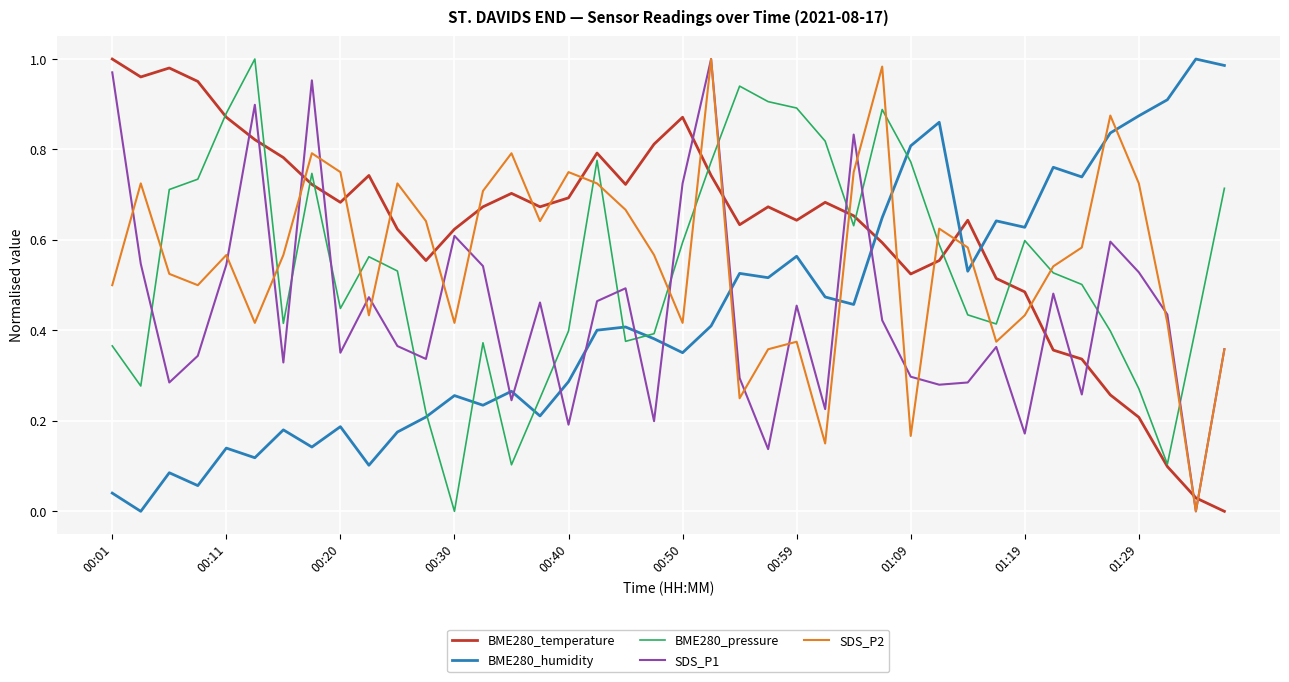

Which series ends up on top after the final intersection of SDS_P2 and BME280_temperature?

SDS_P2